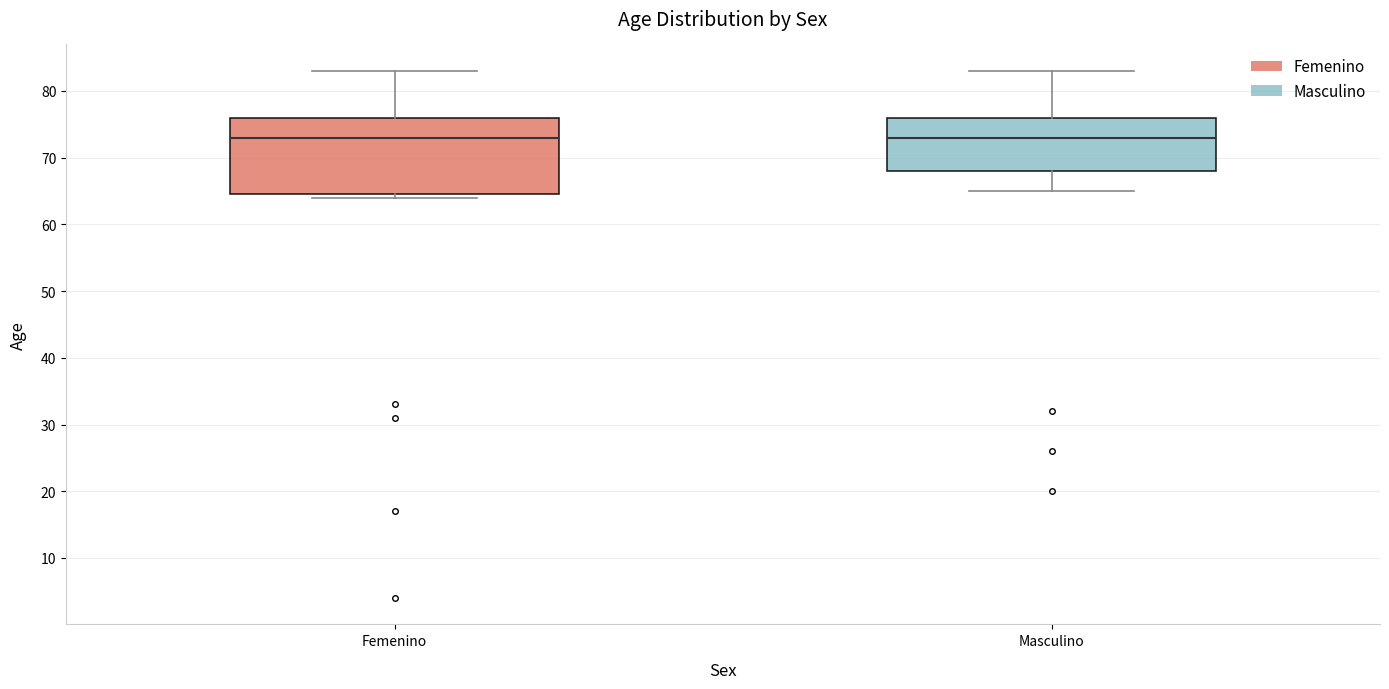

Reading left to right, transcribe this box plot: for each box, give where its median line is, the range the box spans, and where its two whiskers end, as read against the y-axis. The values are not printed on the chart, so give them approximately, as read against the axis.

Femenino: median 73, box 65 to 76, whiskers 64 to 83
Masculino: median 73, box 68 to 76, whiskers 65 to 83